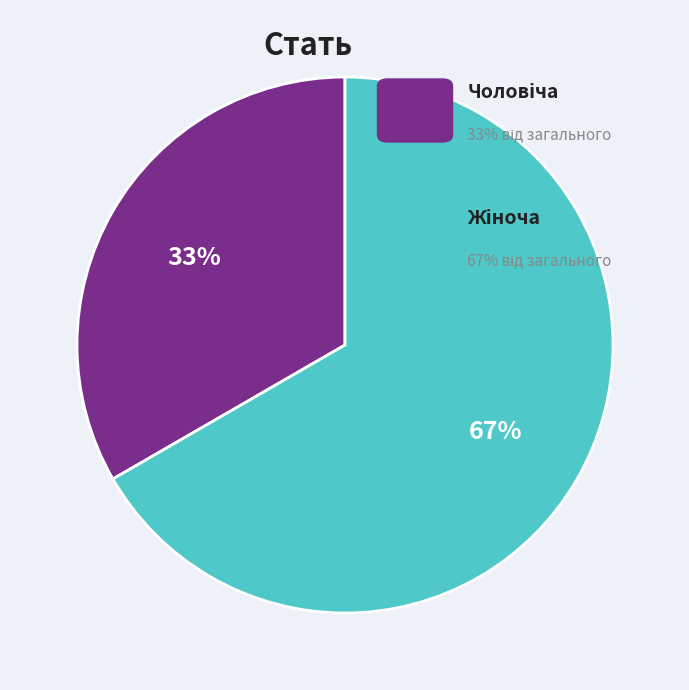

Does any single category account for the majority?

Yes